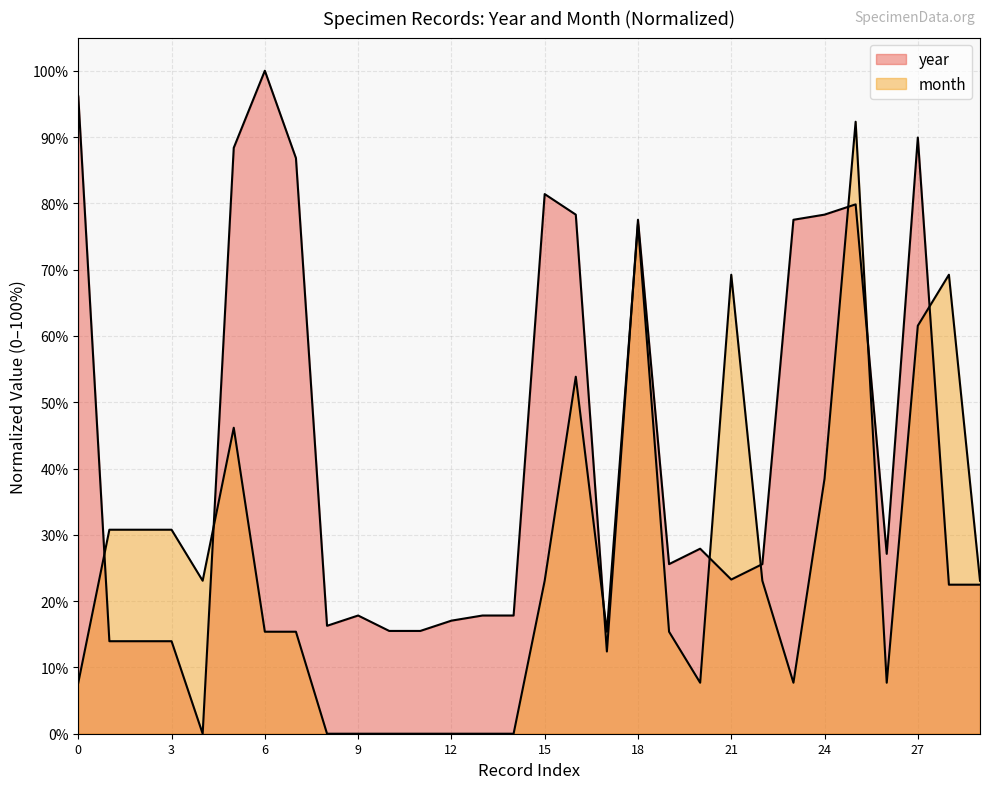

Reading left to right, what are all the values shown in this chart?

year: 96.1	14.0	14.0	14.0	0.0	88.4	100.0	86.8	16.3	17.8	15.5	15.5	17.1	17.8	17.8	81.4	78.3	12.4	77.5	25.6	27.9	23.3	25.6	77.5	78.3	79.8	27.1	89.9	22.5	22.5
month: 7.7	30.8	30.8	30.8	23.1	46.2	15.4	15.4	0.0	0.0	0.0	0.0	0.0	0.0	0.0	23.1	53.8	15.4	76.9	15.4	7.7	69.2	23.1	7.7	38.5	92.3	7.7	61.5	69.2	23.1